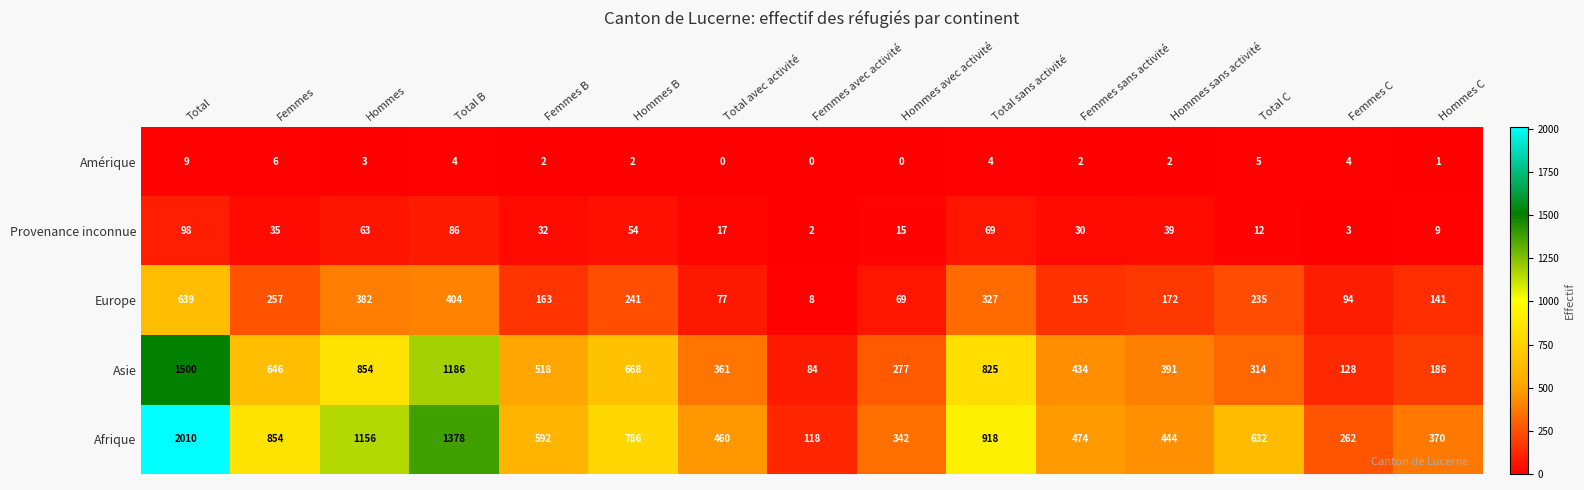

True or false: Europe has a value of 139 at Total C.

False